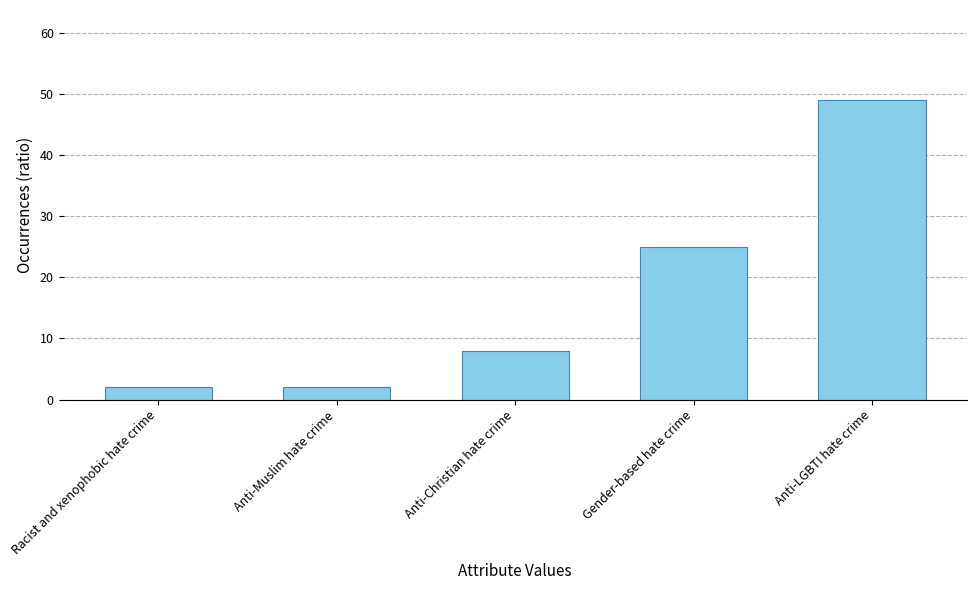

Count the values in the range 2 to 25.

4